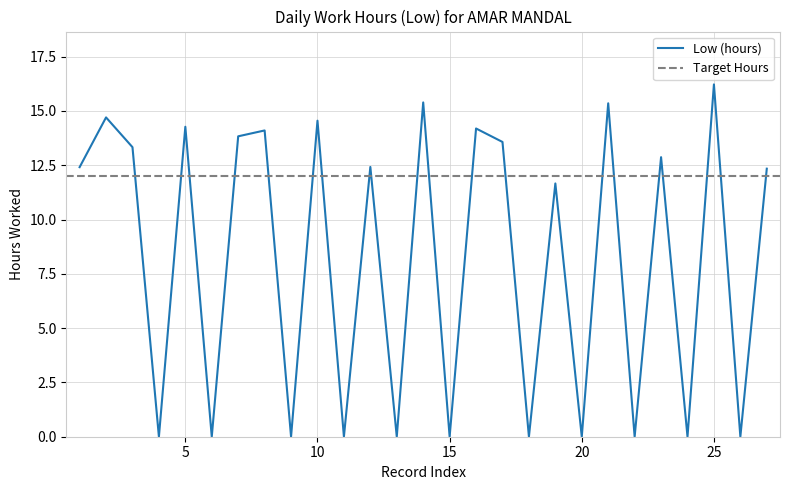

List the labels in order of value, largest first.

25, 14, 21, 2, 10, 5, 16, 8, 7, 17, 3, 23, 12, 1, 27, 19, 4, 6, 9, 11, 13, 15, 18, 20, 22, 24, 26